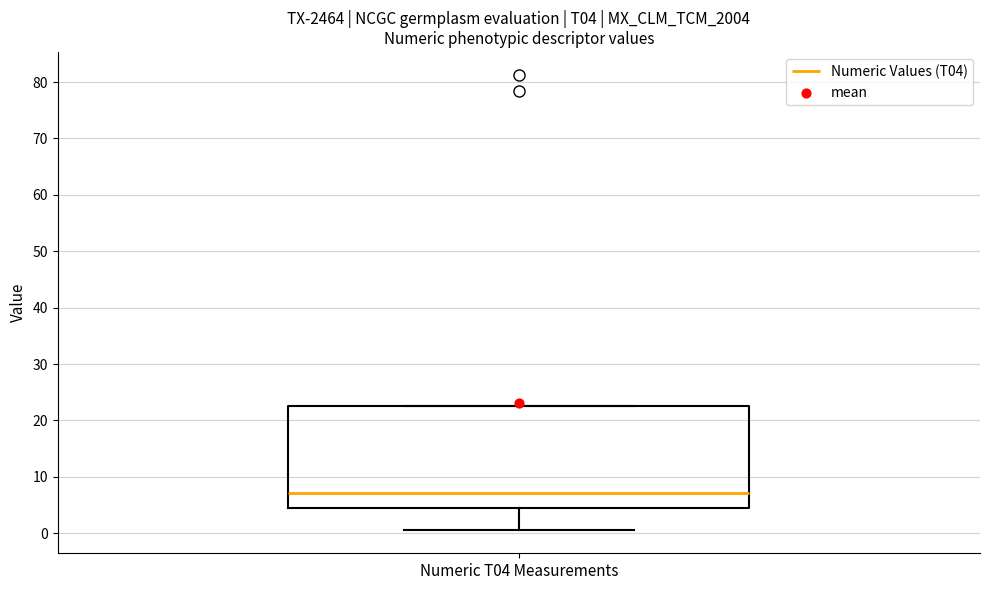

Transcribe this box plot: give where the median line is, the range the box spans, and where the two whiskers end, as read against the y-axis. The values are not printed on the chart, so give them approximately, as read against the axis.

median 7, box 4 to 23, whiskers 1 to 23